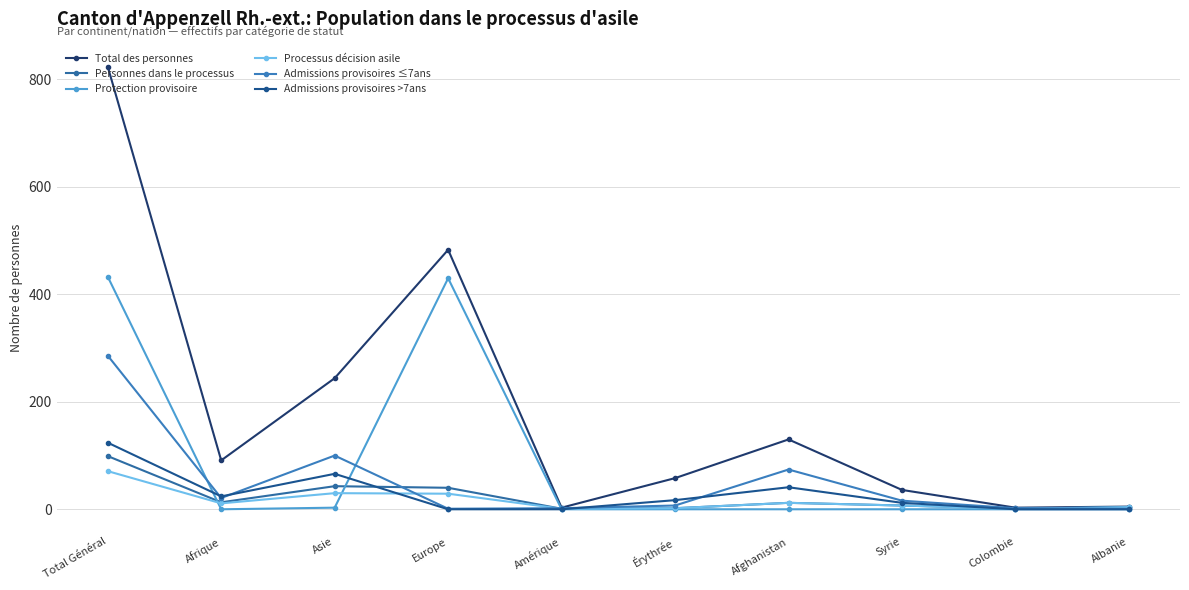

Is this an area chart (filled region under the line)?

No